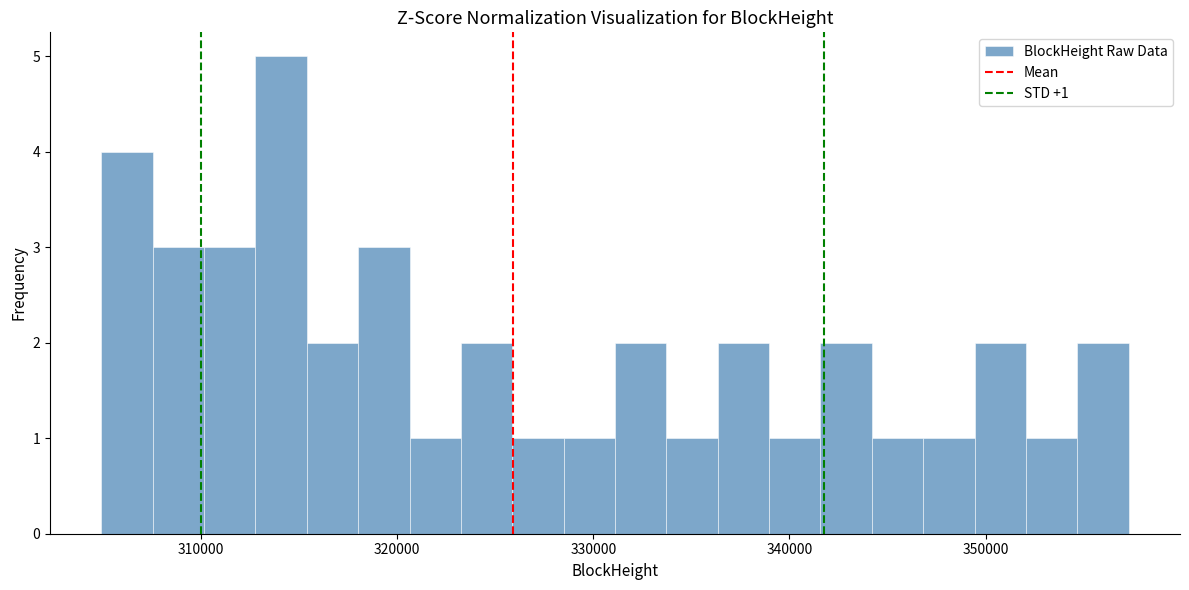

Read against the x-axis, roughly where is the centre of the tallest bar?

314000